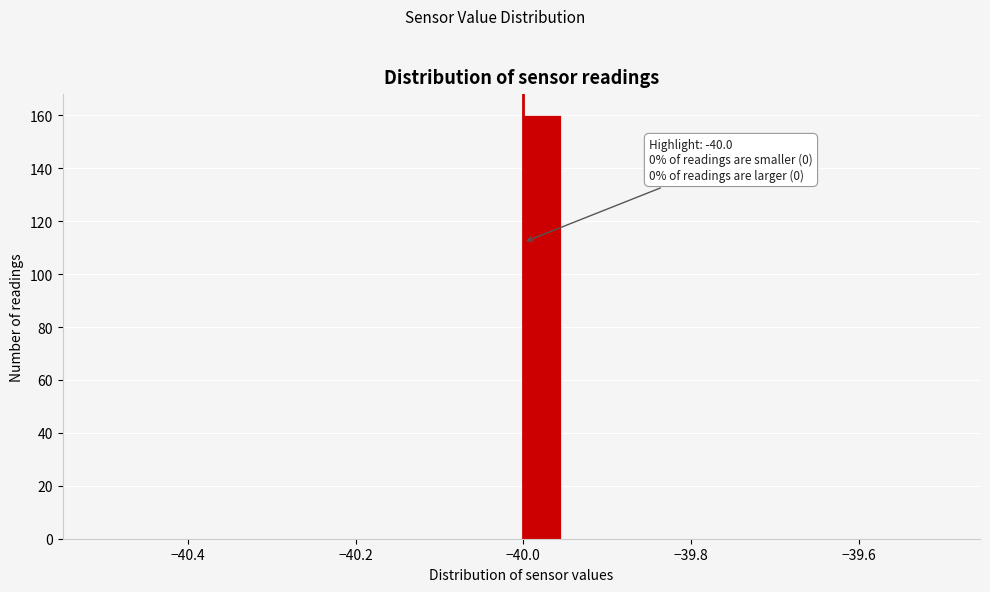

Around what value on the x-axis is the tallest bar? Give the approximate position of its centre, as read against the axis.

-39.98